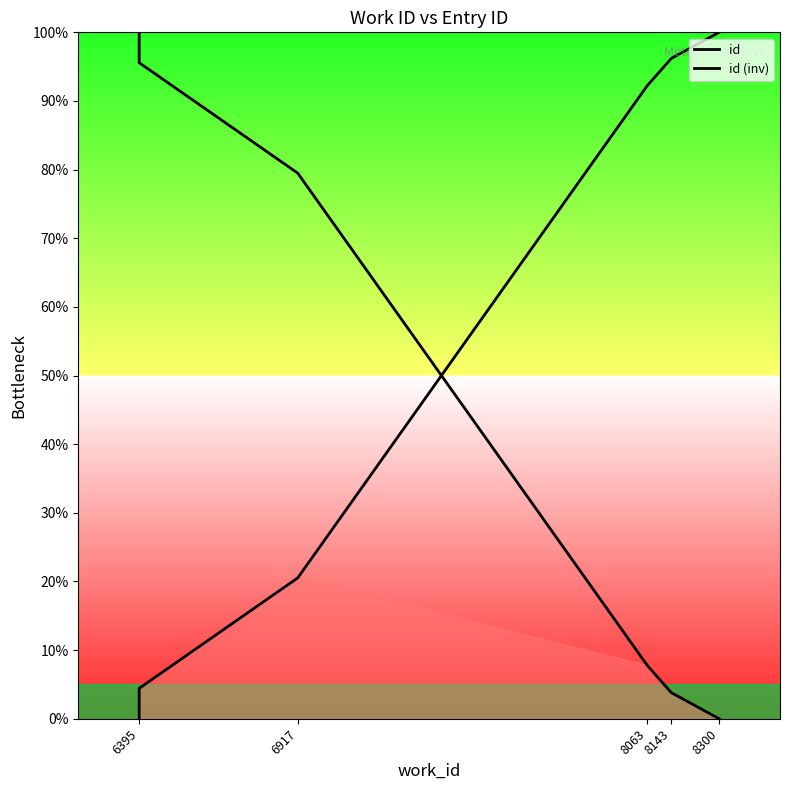

At which label does id reach its minimum?

6395